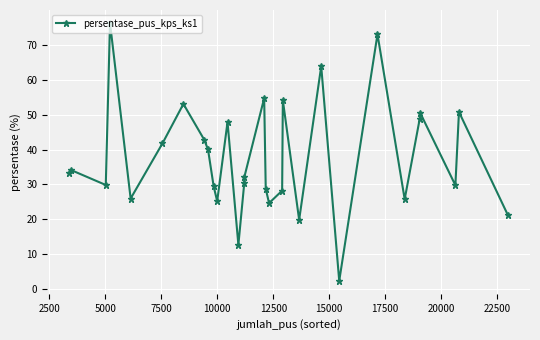

What is the average value?

37.7